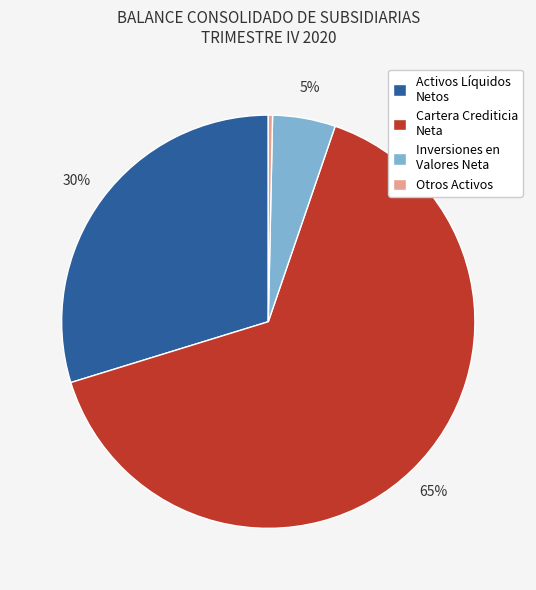

To the nearest percent, what percentage of the pie is Cartera Crediticia Neta?

65%